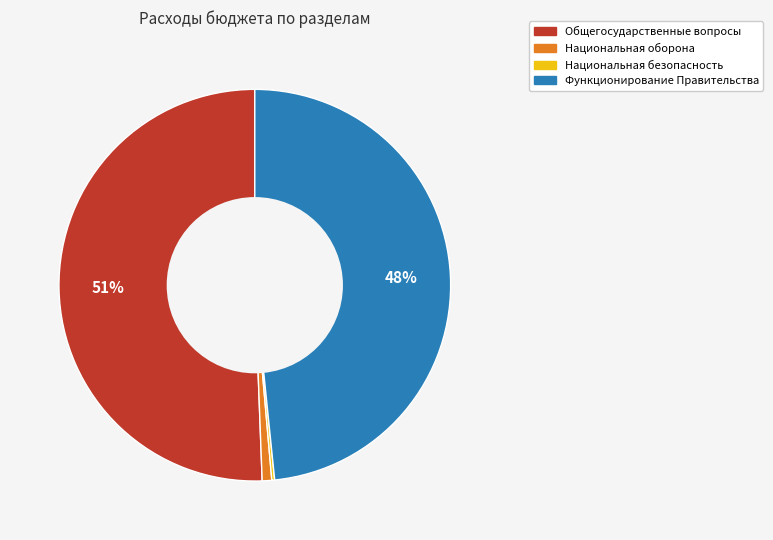

Is there a majority slice in this chart?

Yes